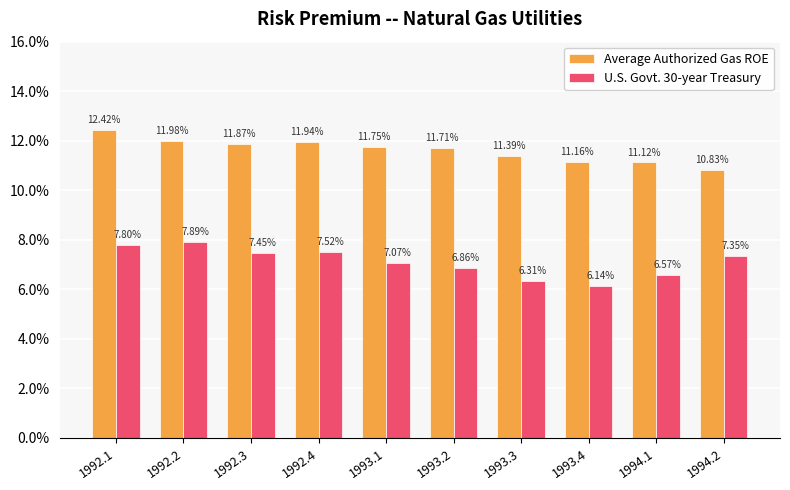

Does the chart contain stacked bars?

No